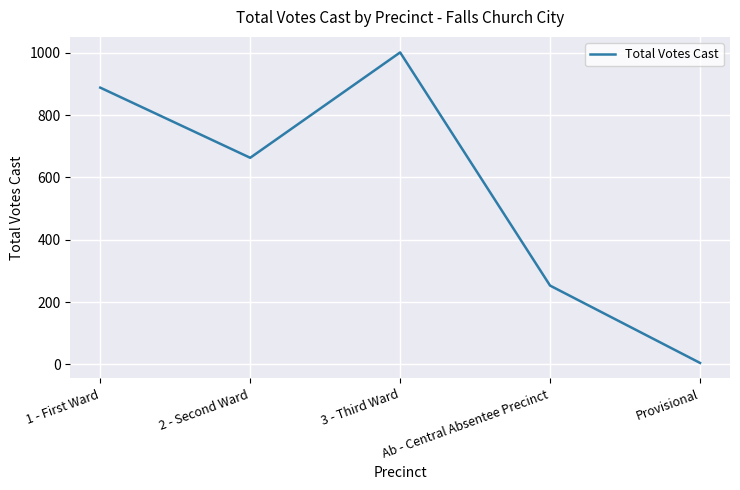

Which has a higher value, 3 - Third Ward or 2 - Second Ward?

3 - Third Ward